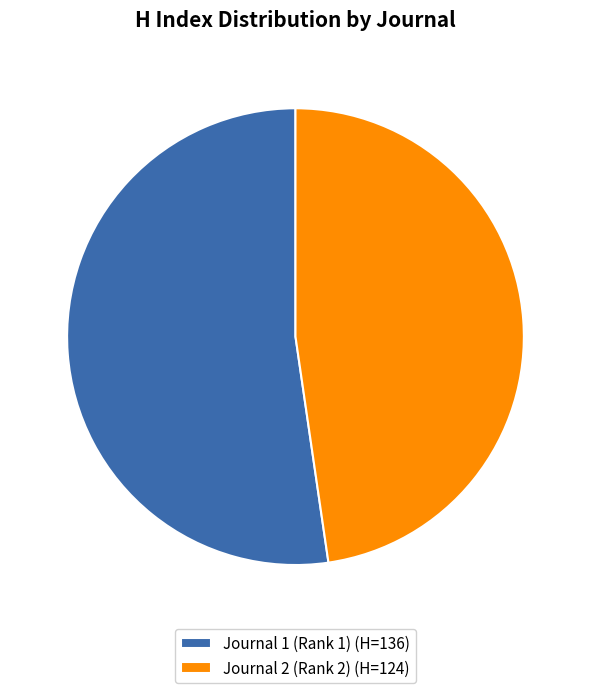

How many segments does this pie chart have?

2